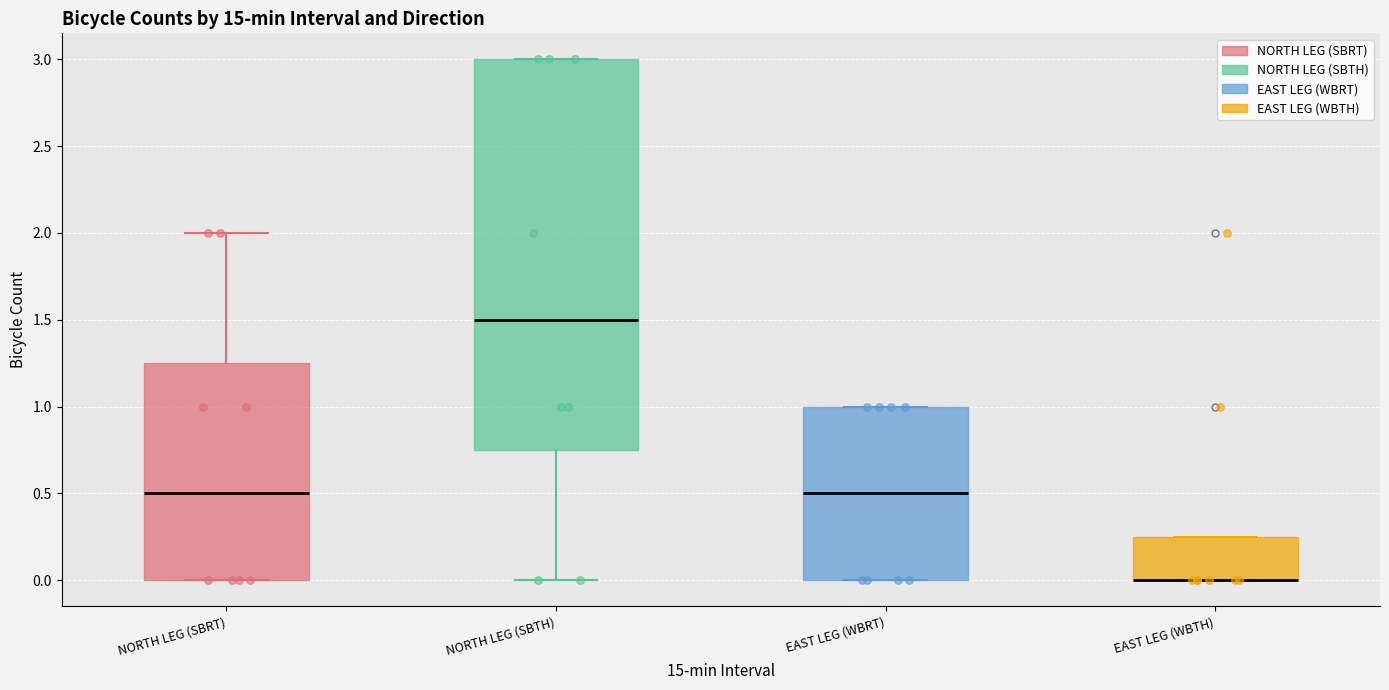

Where is the lower edge of the box for NORTH LEG (SBTH) on the y-axis? The values are not printed on the chart, so give them approximately, as read against the axis.

0.75